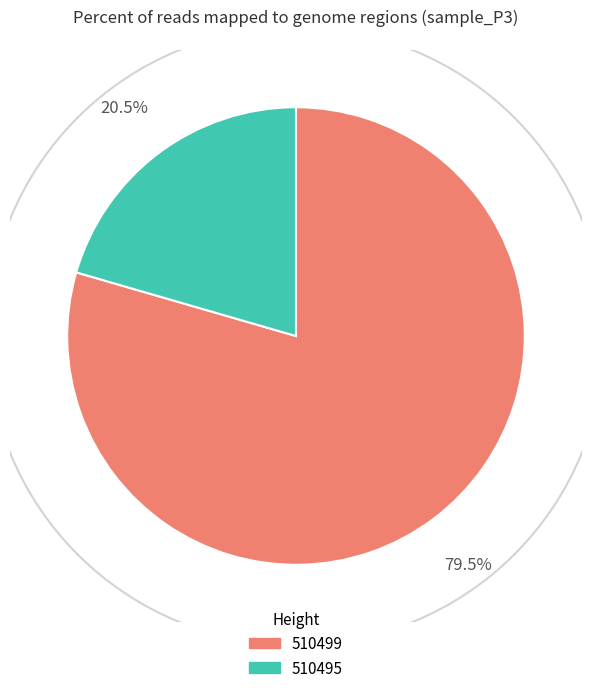

Is 510499 the majority of the pie?

Yes